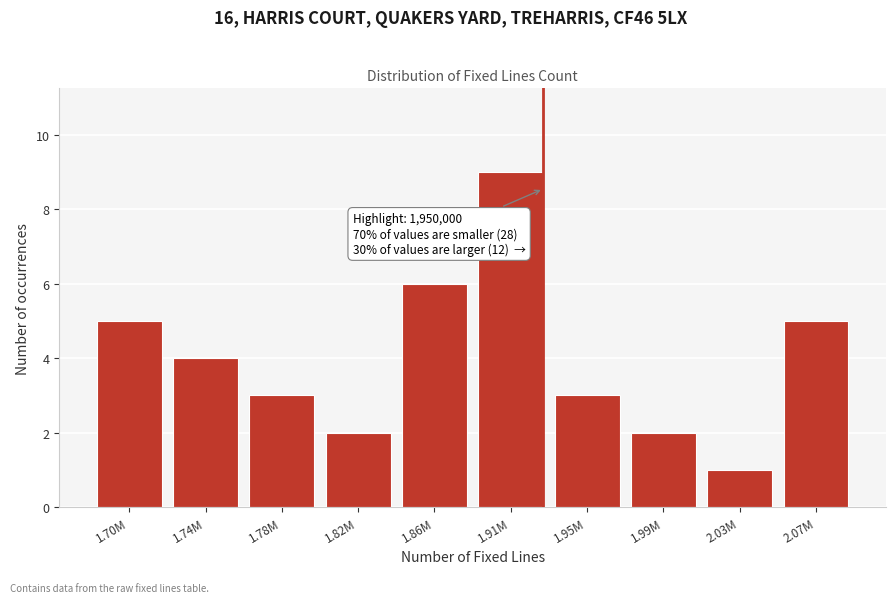

Reading left to right, transcribe all the data shown in this chart.

1.70M=5	1.74M=4	1.78M=3	1.82M=2	1.86M=6	1.91M=9	1.95M=3	1.99M=2	2.03M=1	2.07M=5